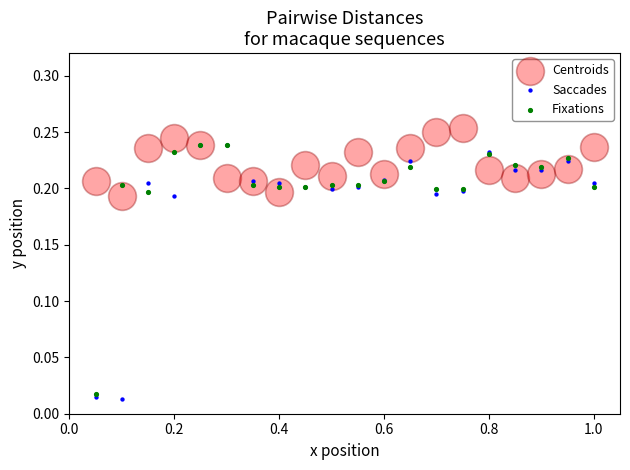

Which series has the widest spread of Y values?

Saccades